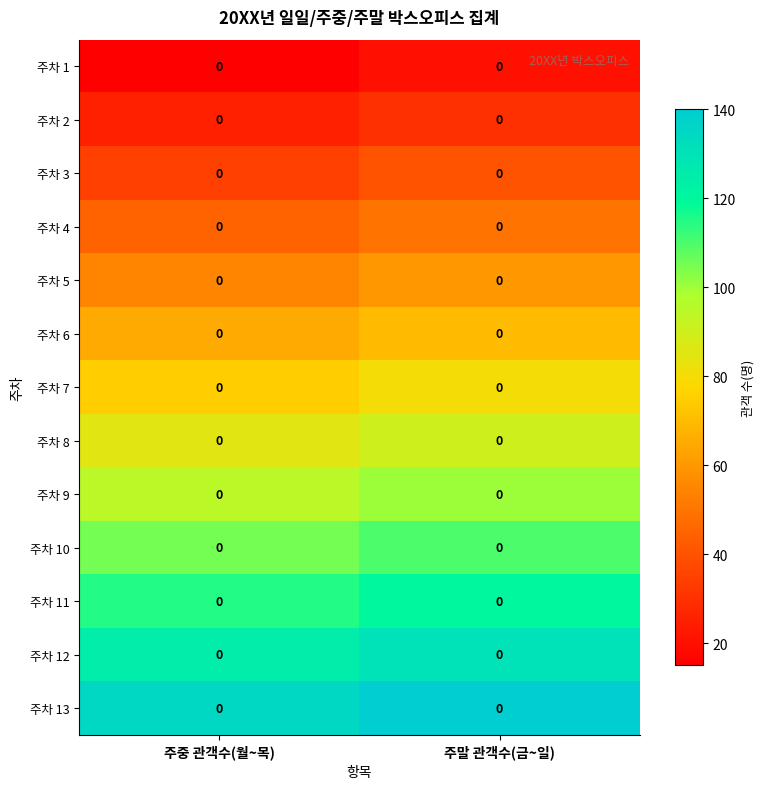

Reading left to right, what are all the values shown in this chart?

주차 1: 주중 관객수(월~목)=0	주말 관객수(금~일)=0
주차 2: 주중 관객수(월~목)=0	주말 관객수(금~일)=0
주차 3: 주중 관객수(월~목)=0	주말 관객수(금~일)=0
주차 4: 주중 관객수(월~목)=0	주말 관객수(금~일)=0
주차 5: 주중 관객수(월~목)=0	주말 관객수(금~일)=0
주차 6: 주중 관객수(월~목)=0	주말 관객수(금~일)=0
주차 7: 주중 관객수(월~목)=0	주말 관객수(금~일)=0
주차 8: 주중 관객수(월~목)=0	주말 관객수(금~일)=0
주차 9: 주중 관객수(월~목)=0	주말 관객수(금~일)=0
주차 10: 주중 관객수(월~목)=0	주말 관객수(금~일)=0
주차 11: 주중 관객수(월~목)=0	주말 관객수(금~일)=0
주차 12: 주중 관객수(월~목)=0	주말 관객수(금~일)=0
주차 13: 주중 관객수(월~목)=0	주말 관객수(금~일)=0